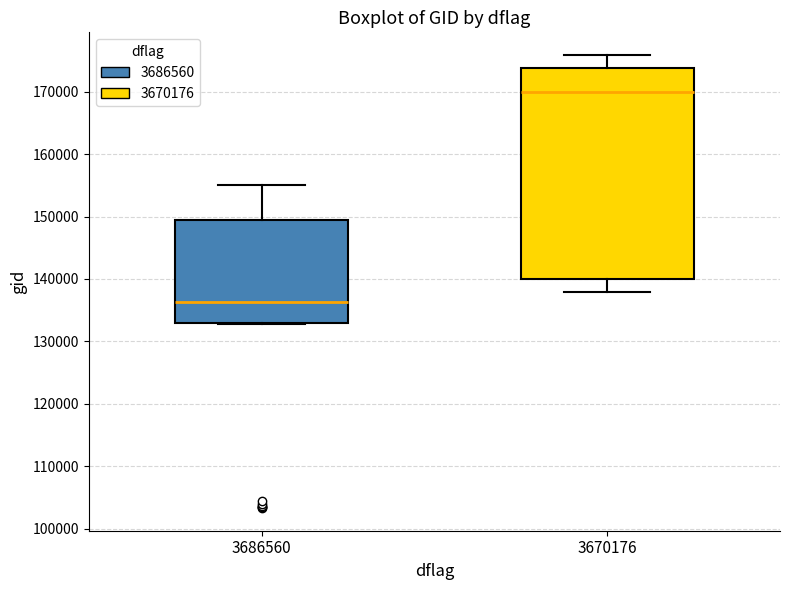

Reading left to right, read every box against the y-axis: the position of its median line, the range the box covers, and the ends of its whiskers. The values are not printed on the chart, so give them approximately, as read against the axis.

3686560: median 136000, box 133000 to 149000, whiskers 133000 to 155000
3670176: median 170000, box 140000 to 174000, whiskers 138000 to 176000